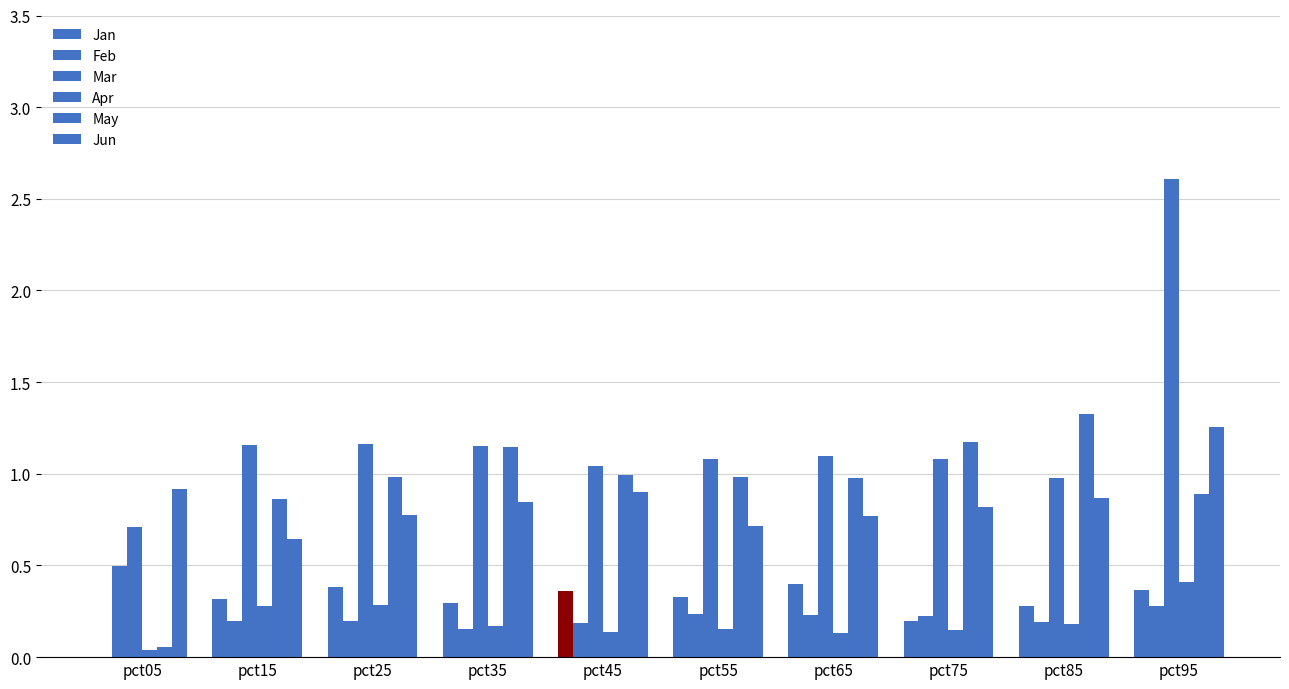

Reading left to right, transcribe all the data shown in this chart.

Jan: -0.6	0.3	0.4	0.3	0.4	0.3	0.4	0.2	0.3	0.4
Feb: 0.5	0.2	0.2	0.2	0.2	0.2	0.2	0.2	0.2	0.3
Mar: 0.7	1.2	1.2	1.1	1.0	1.1	1.1	1.1	1.0	2.6
Apr: 0.0	0.3	0.3	0.2	0.1	0.2	0.1	0.1	0.2	0.4
May: 0.1	0.9	1.0	1.1	1.0	1.0	1.0	1.2	1.3	0.9
Jun: 0.9	0.6	0.8	0.8	0.9	0.7	0.8	0.8	0.9	1.3